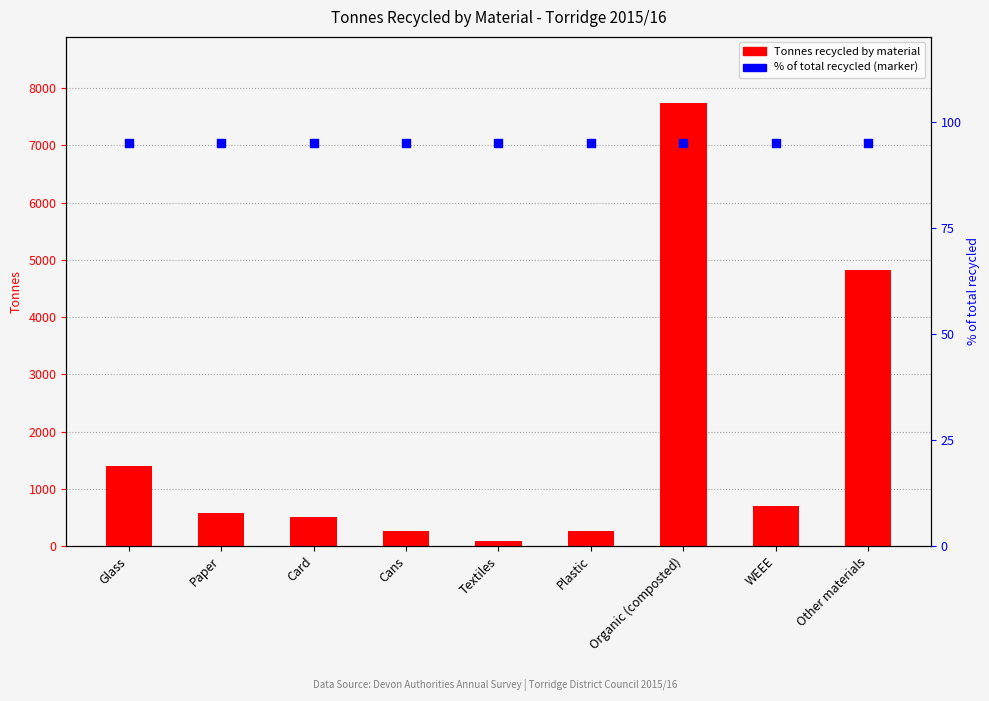

At which category is the sum across all series the highest?

Organic (composted)